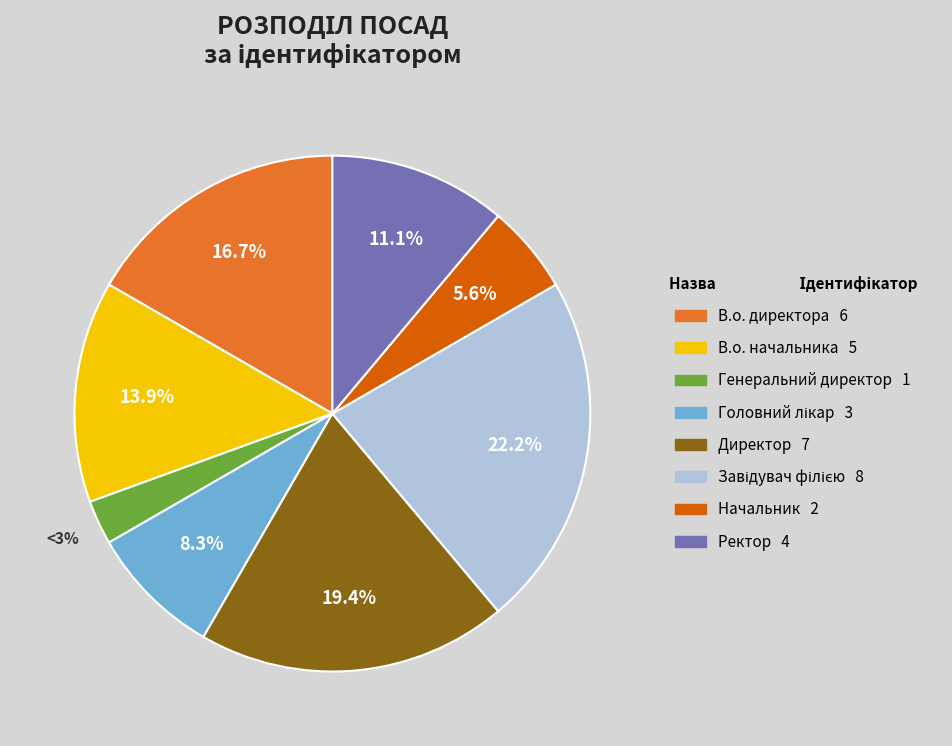

What is the smallest slice in the pie chart?

Генеральний директор